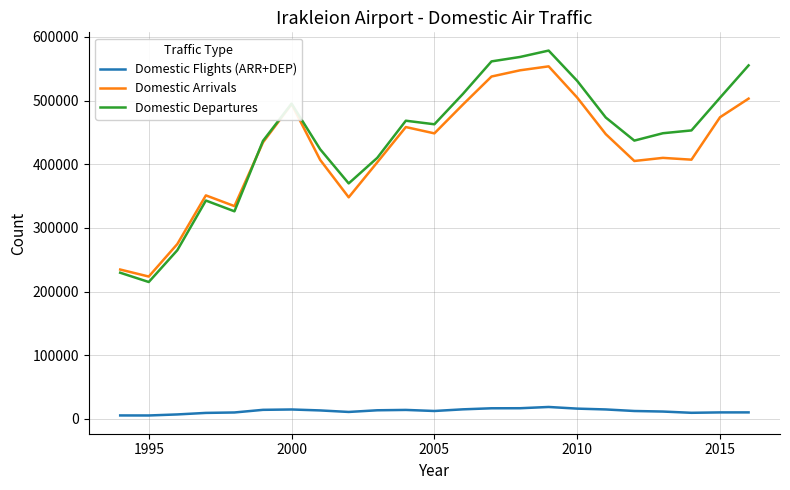

True or false: Domestic Flights (ARR+DEP) and Domestic Departures intersect in this chart.

False